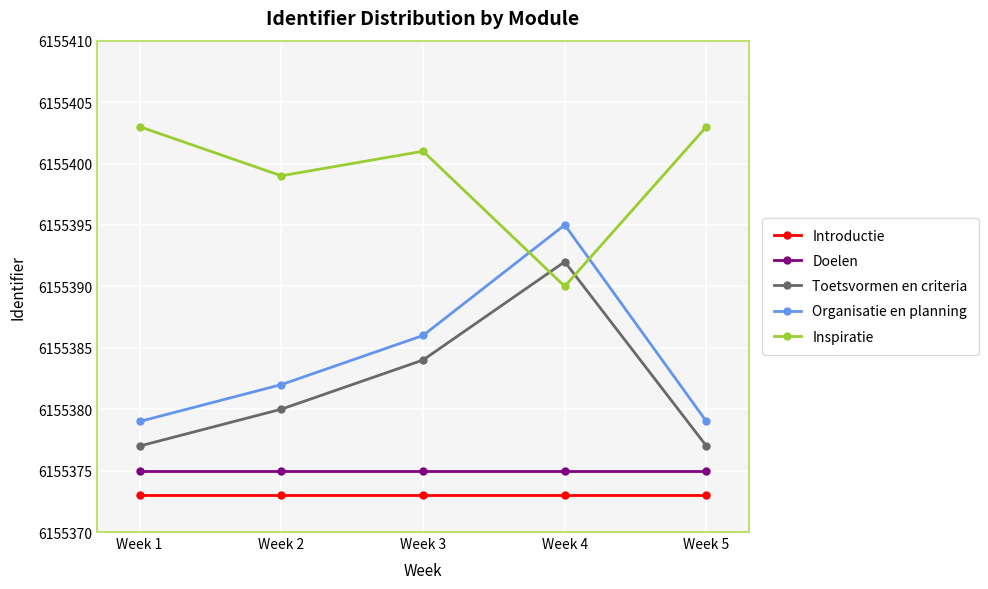

Count the Inspiratie values in the range 6155399 to 6155403.

4